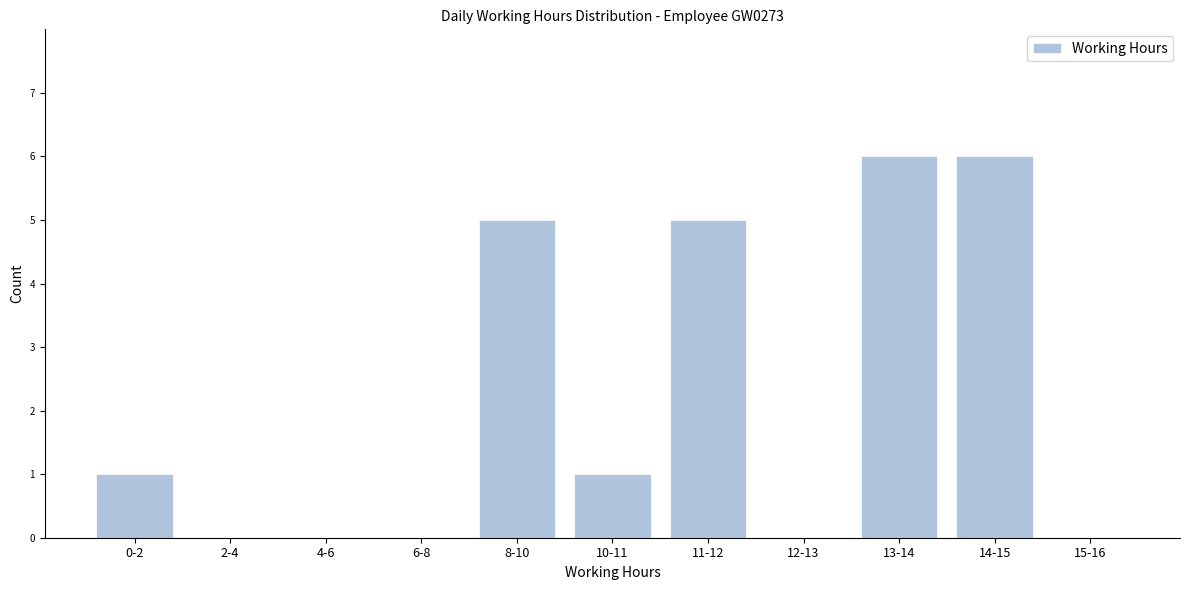

Reading left to right, transcribe all the data shown in this chart.

0-2=1	2-4=0	4-6=0	6-8=0	8-10=5	10-11=1	11-12=5	12-13=0	13-14=6	14-15=6	15-16=0